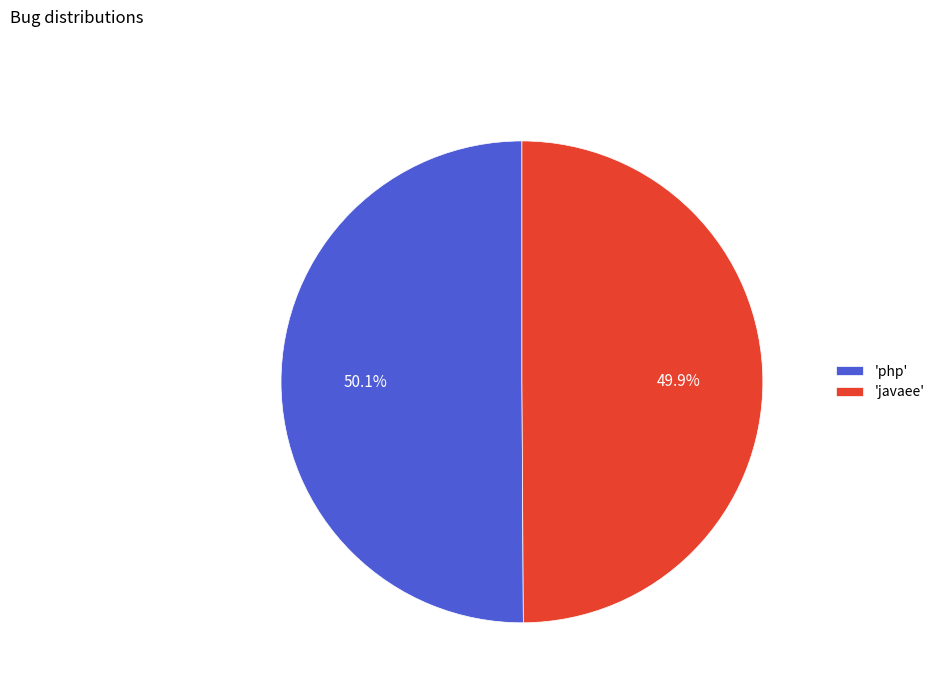

What percentage is NOT represented by 'php'?

49.9%